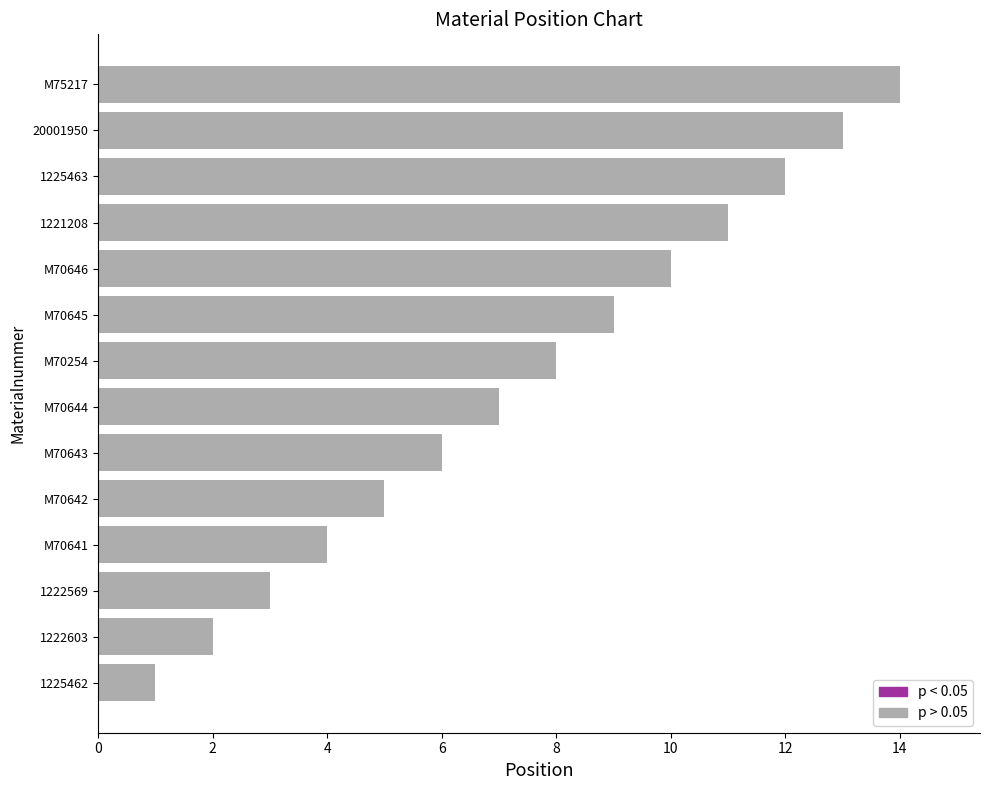

List the labels in order of value, largest first.

M75217, 20001950, 1225463, 1221208, M70646, M70645, M70254, M70644, M70643, M70642, M70641, 1222569, 1222603, 1225462